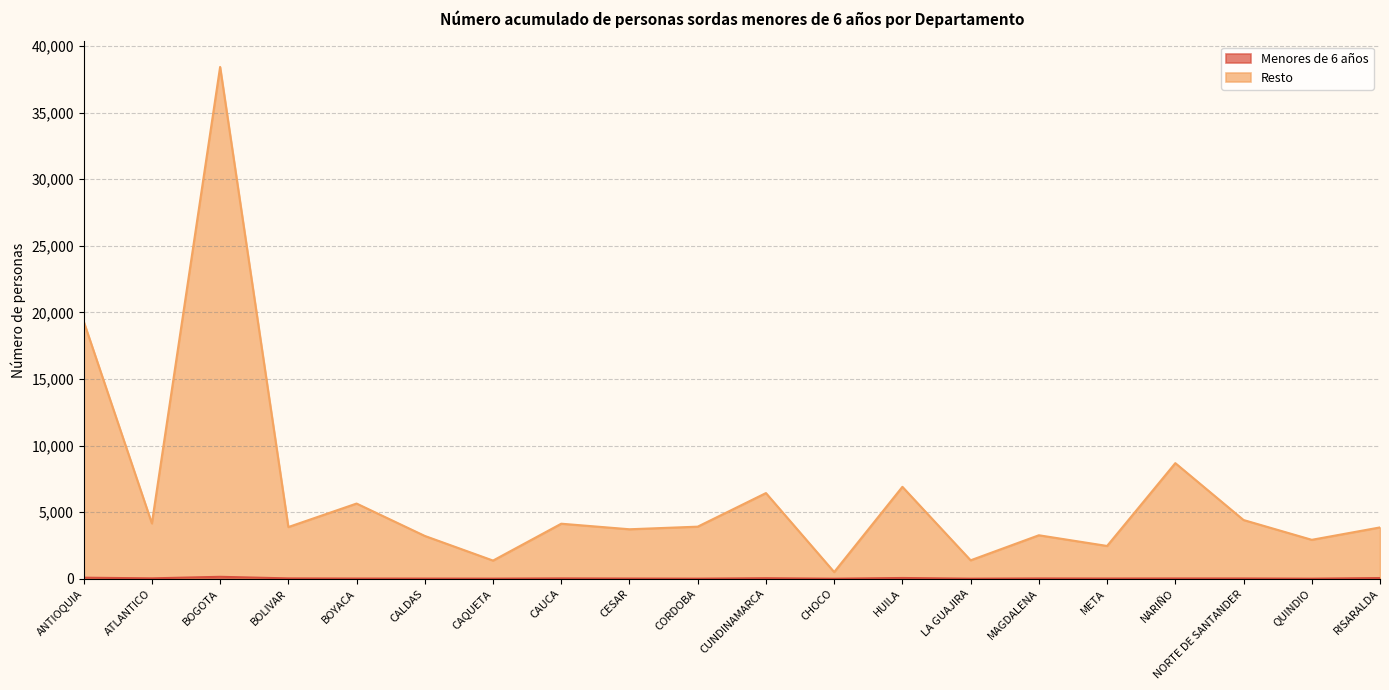

Is it true that Resto equals 9115 at CUNDINAMARCA?

False